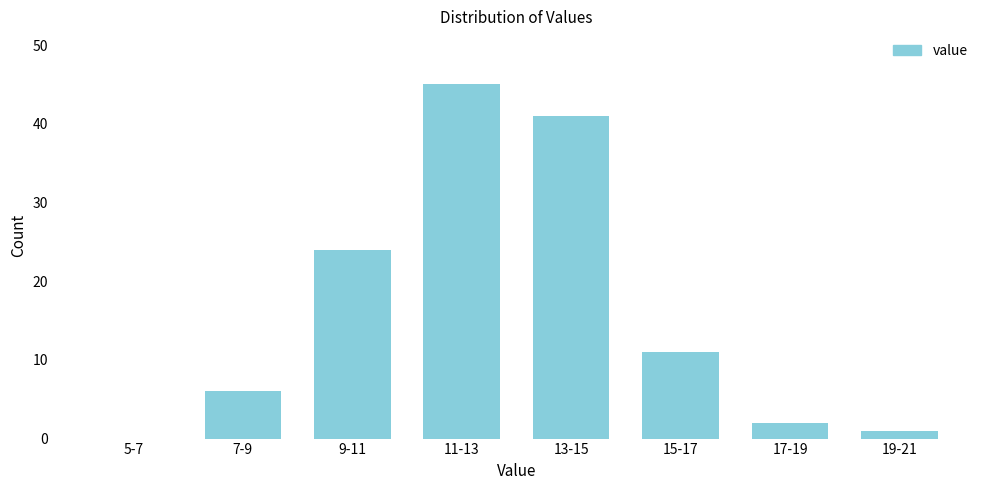

Reading left to right, list all the values displayed in this chart.

5-7=0	7-9=6	9-11=24	11-13=45	13-15=41	15-17=11	17-19=2	19-21=1